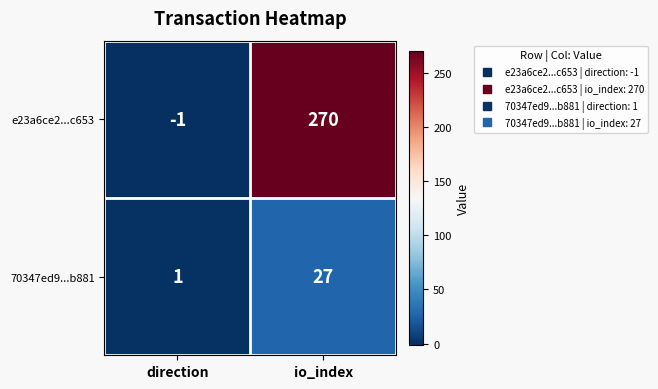

At which category does the chart reach its peak across all series?

io_index